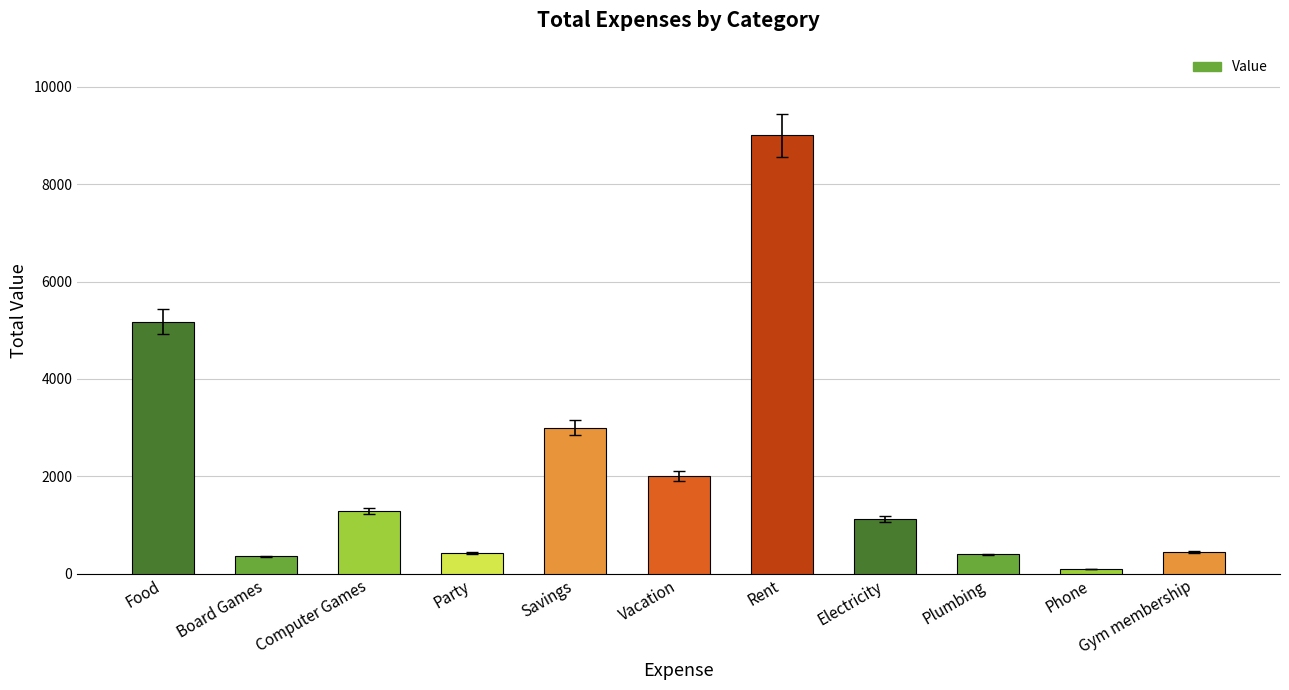

Which category has the highest value across all series?

Rent